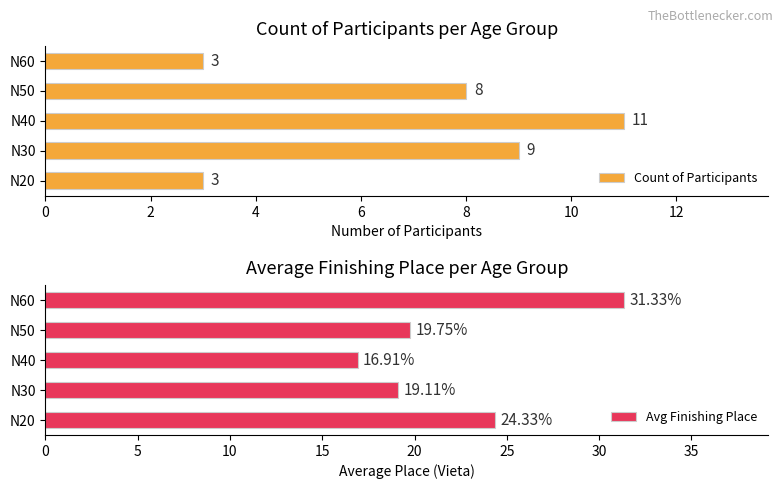

At how many categories does at least one series exceed 11?

5